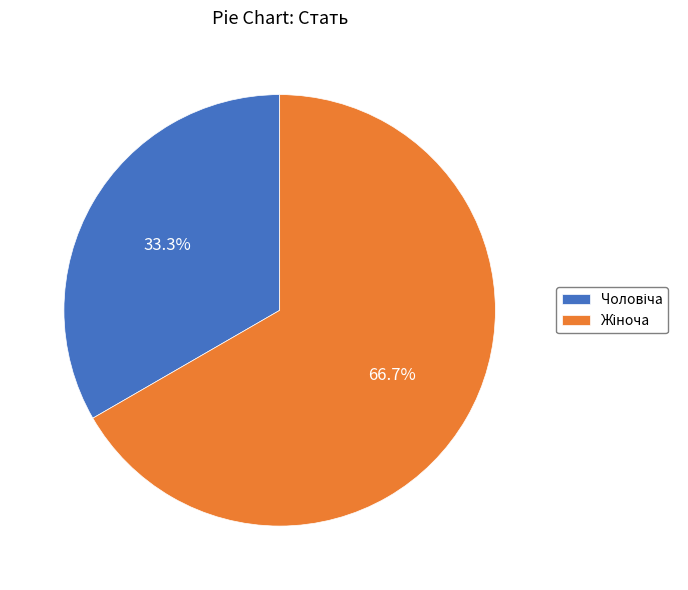

Is there a majority slice in this chart?

Yes